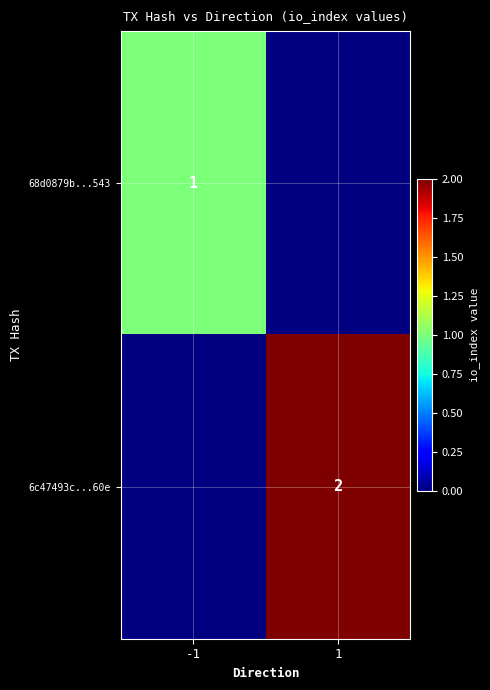

Is it true that 68d0879b...543 equals 2 at -1?

False